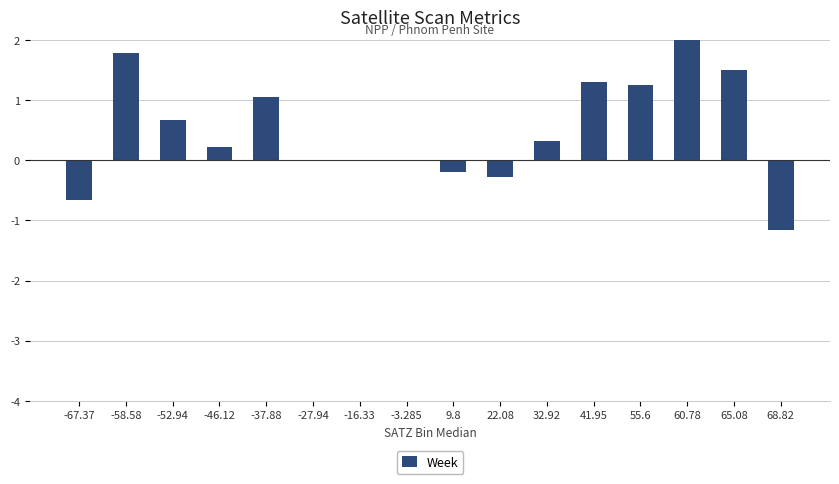

Read the value at 60.78.

2.5